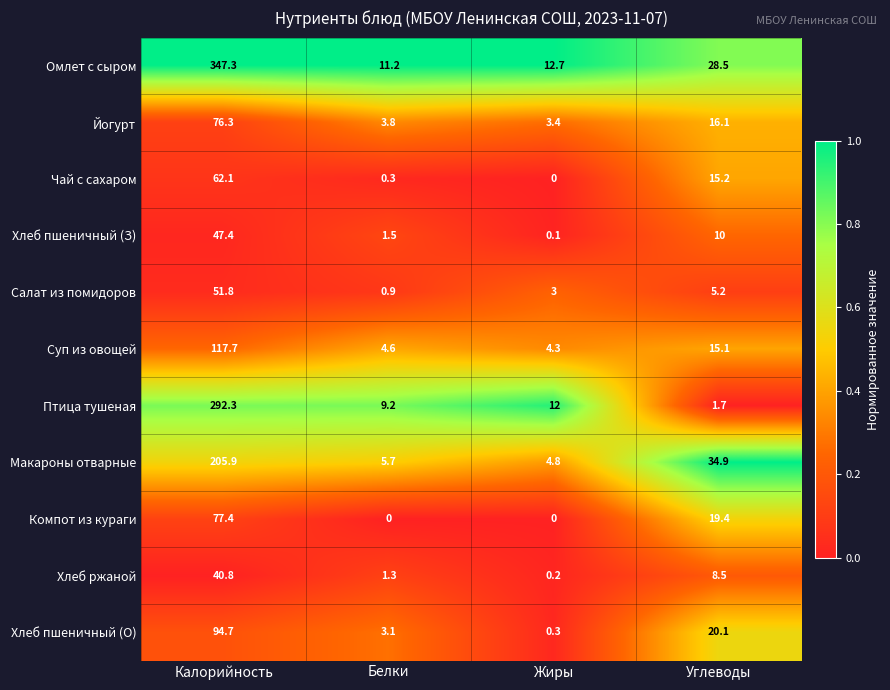

At which label does Хлеб пшеничный (З) reach its peak?

Калорийность